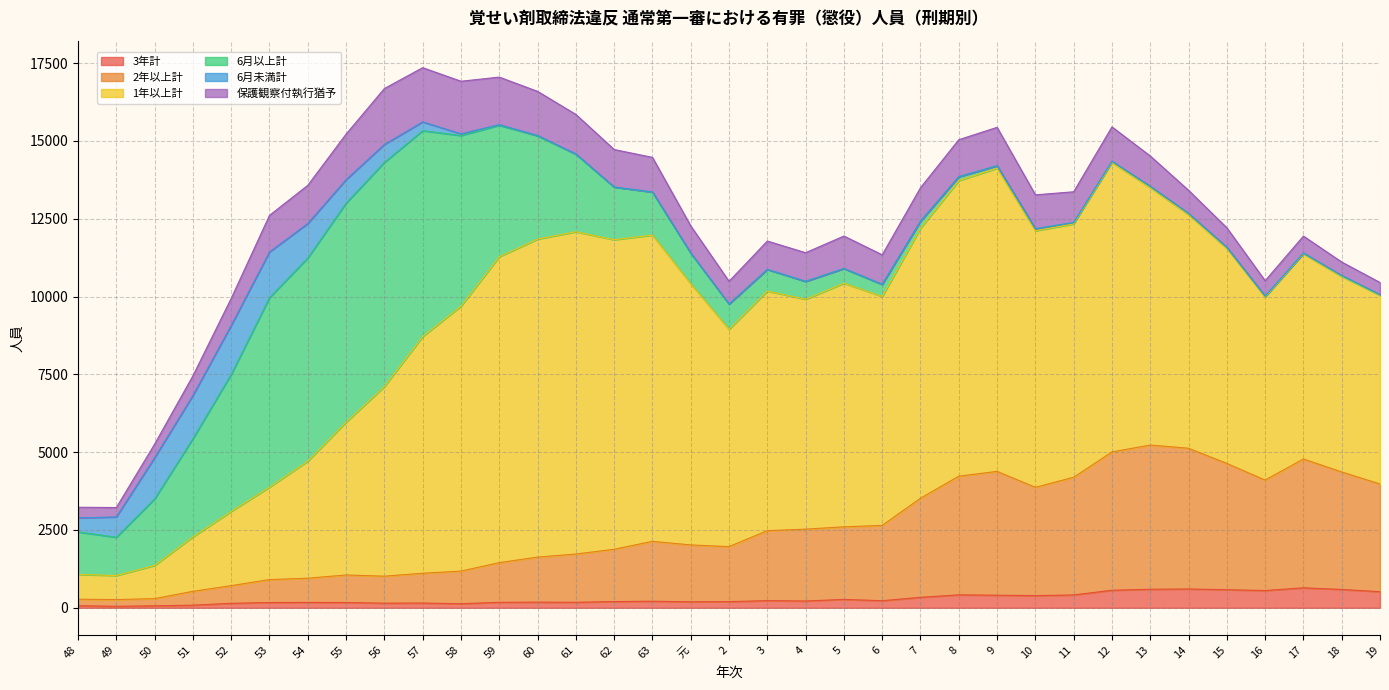

What is the difference between the second highest and second lowest values in the 6月以上計 series?

7014